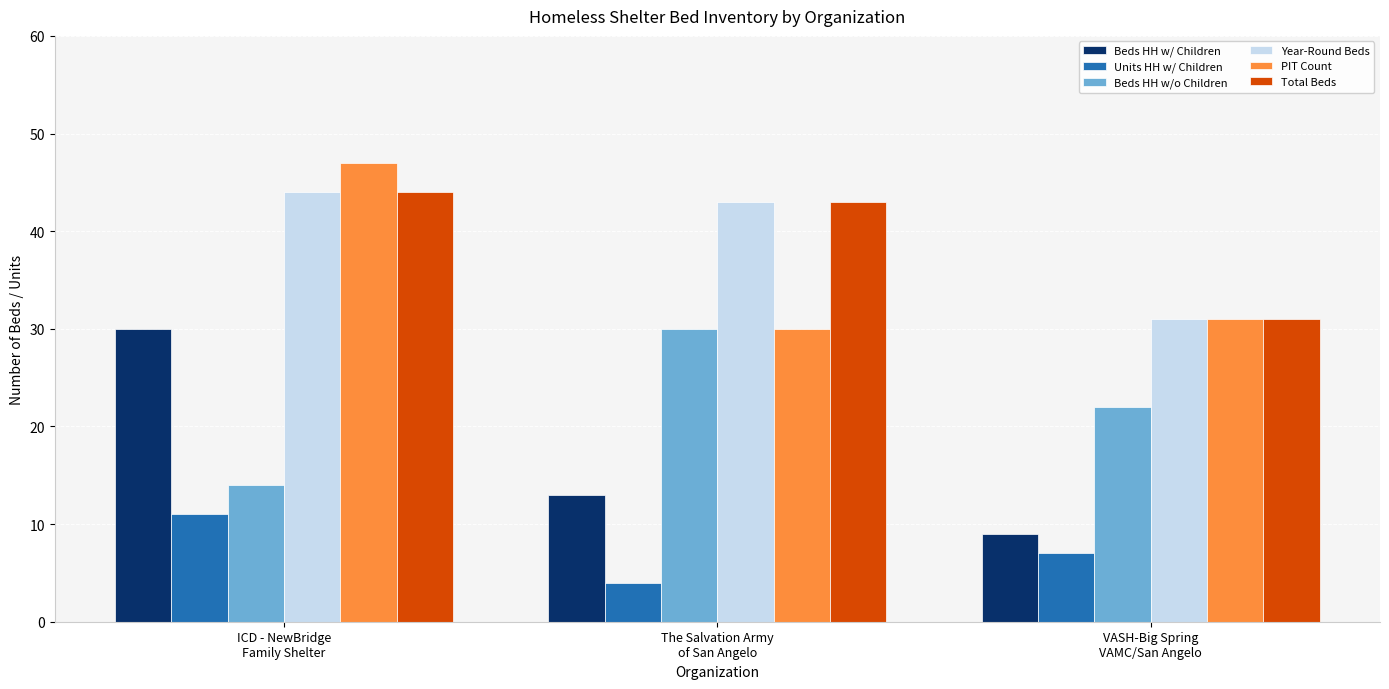

What is the spread (max minus min) of values at The Salvation Army
of San Angelo?

39